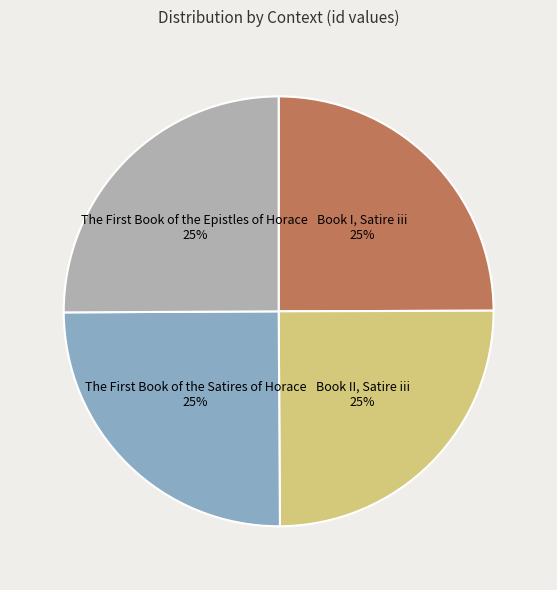

Does any single category account for the majority?

No